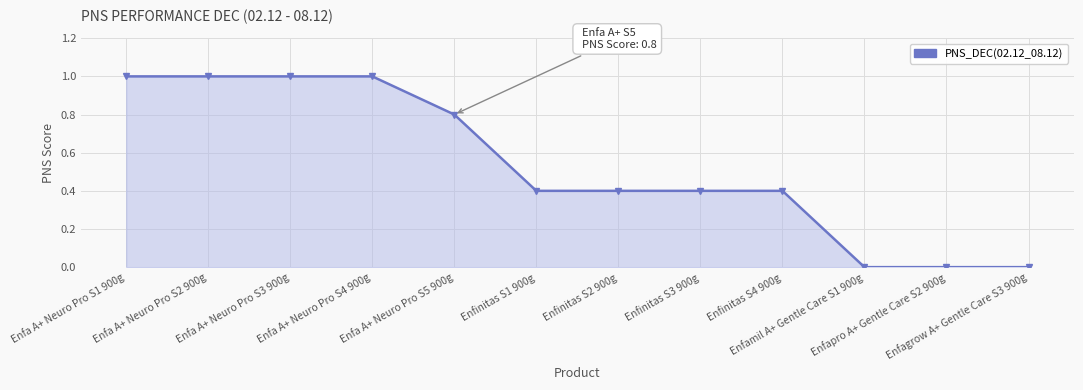

What is the approximate value at Enfinitas S2 900g?

0.4